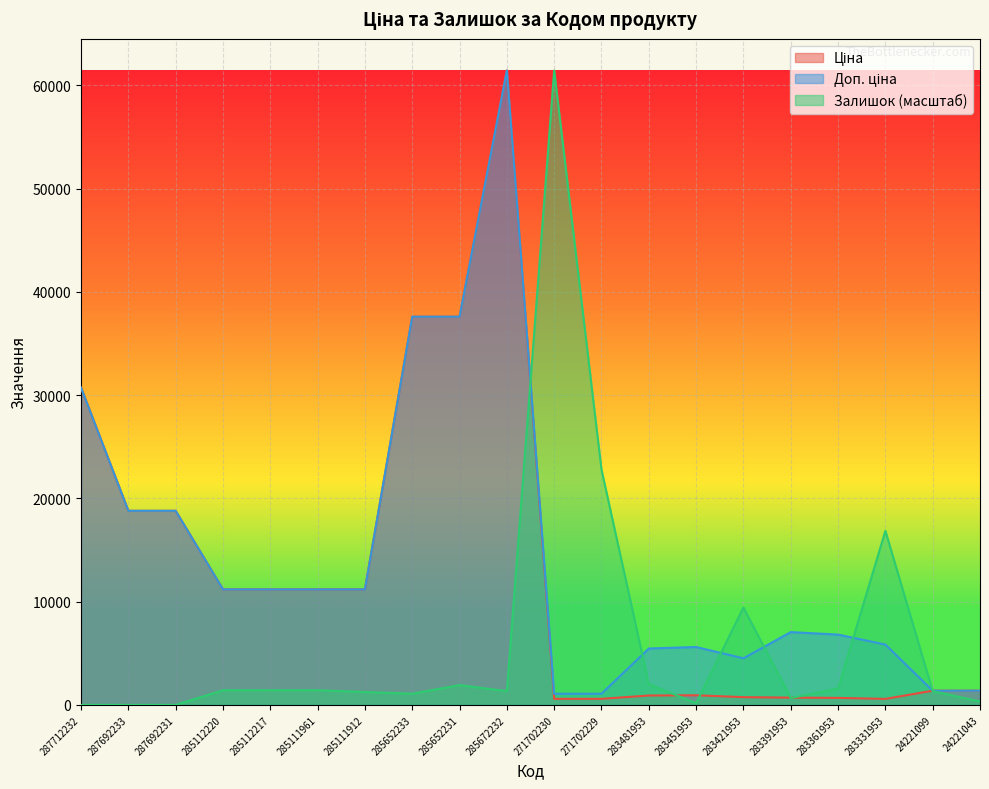

How many times do Ціна and Залишок cross each other?

6